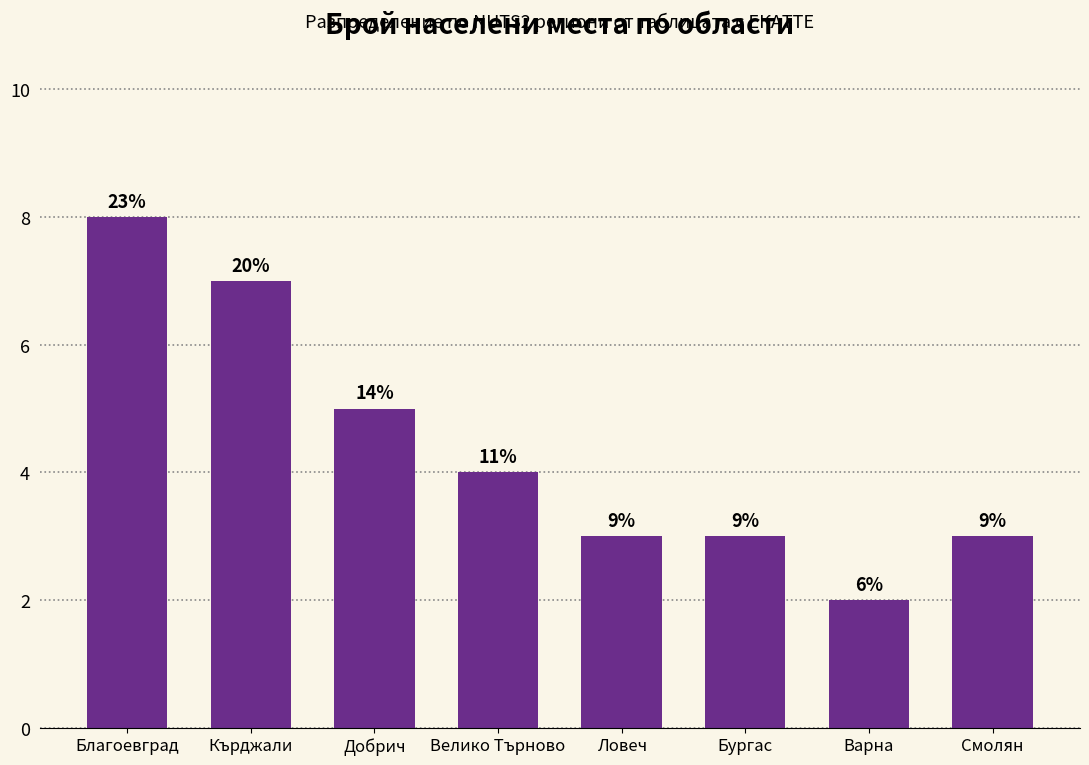

List the labels in order of value, largest first.

Благоевград, Кърджали, Добрич, Велико Търново, Ловеч, Бургас, Смолян, Варна